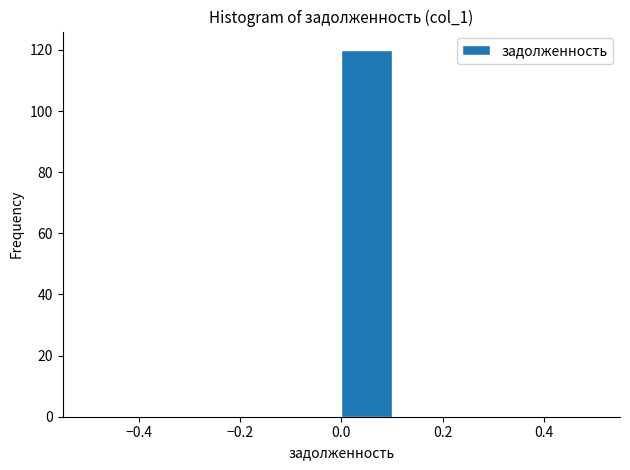

Reading left to right, list every bar in this chart as the range it spans on the x-axis followed by its height. The values are not printed on the chart, so give them approximately, as read against the axis.

-0.5 to -0.4: 0
-0.4 to -0.3: 0
-0.3 to -0.2: 0
-0.2 to -0.1: 0
-0.1 to 0.0: 0
0.0 to 0.1: 120
0.1 to 0.2: 0
0.2 to 0.3: 0
0.3 to 0.4: 0
0.4 to 0.5: 0